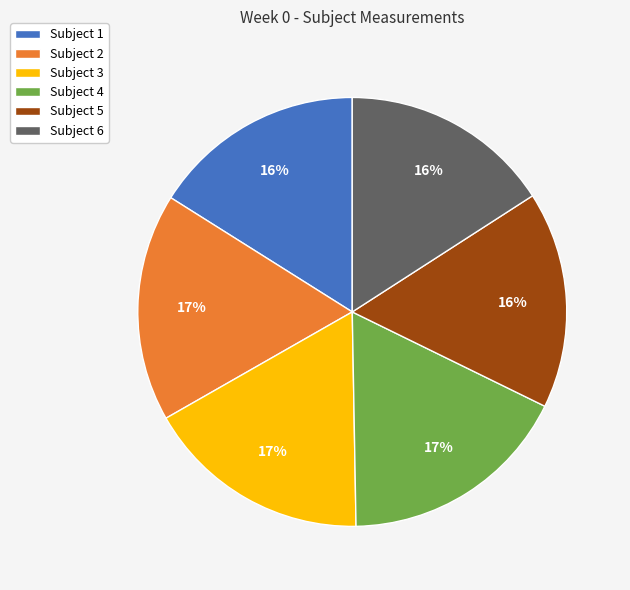

Does Subject 3 account for over 50% of the chart?

No